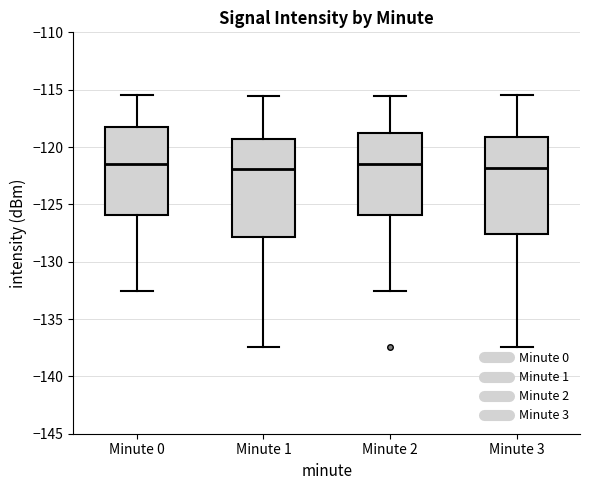

Reading left to right, read every box against the y-axis: the position of its median line, the range the box covers, and the ends of its whiskers. The values are not printed on the chart, so give them approximately, as read against the axis.

Minute 0: median -121.5, box -126.0 to -118.0, whiskers -132.5 to -115.5
Minute 1: median -122.0, box -128.0 to -119.5, whiskers -137.5 to -115.5
Minute 2: median -121.5, box -126.0 to -118.5, whiskers -132.5 to -115.5
Minute 3: median -122.0, box -127.5 to -119.0, whiskers -137.5 to -115.5